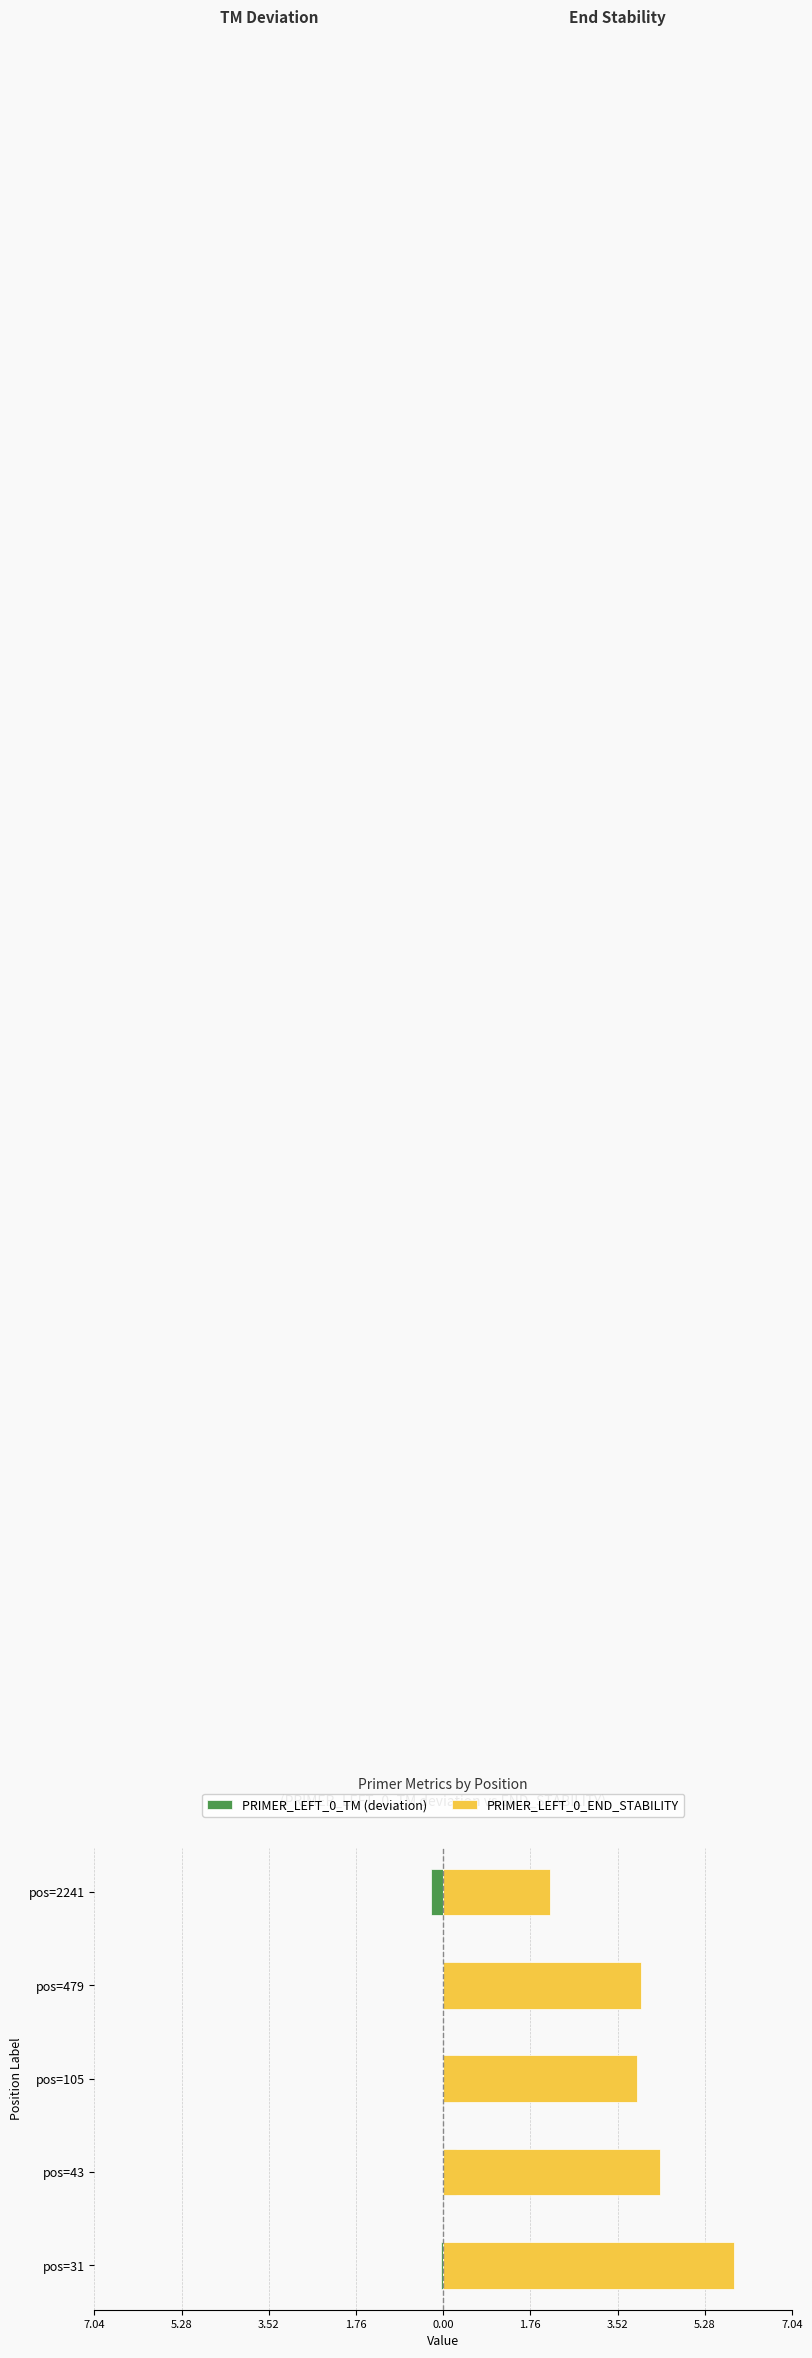

List the series in order of their peak value, highest first.

PRIMER_LEFT_0_END_STABILITY, PRIMER_LEFT_0_TM (deviation)